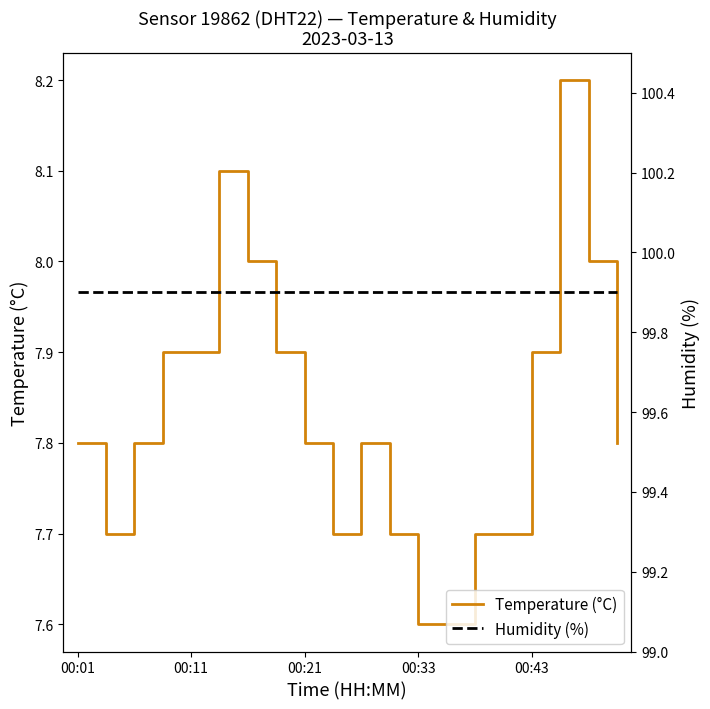

At how many categories does at least one series exceed 23?

20